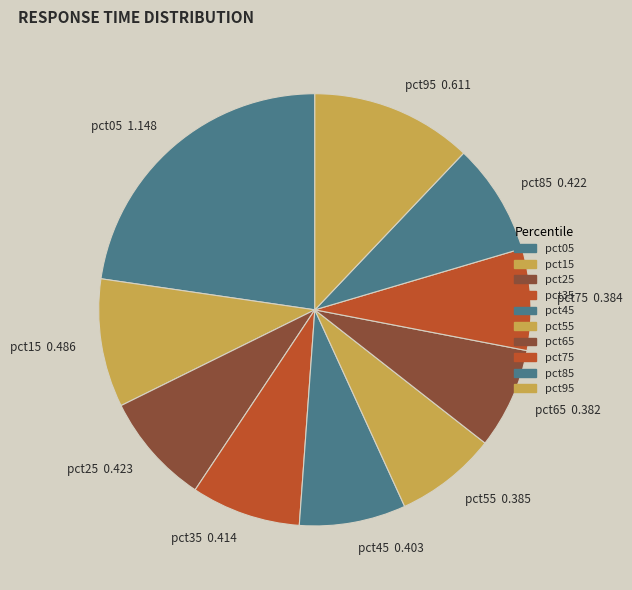

Which slice is the largest?

pct05